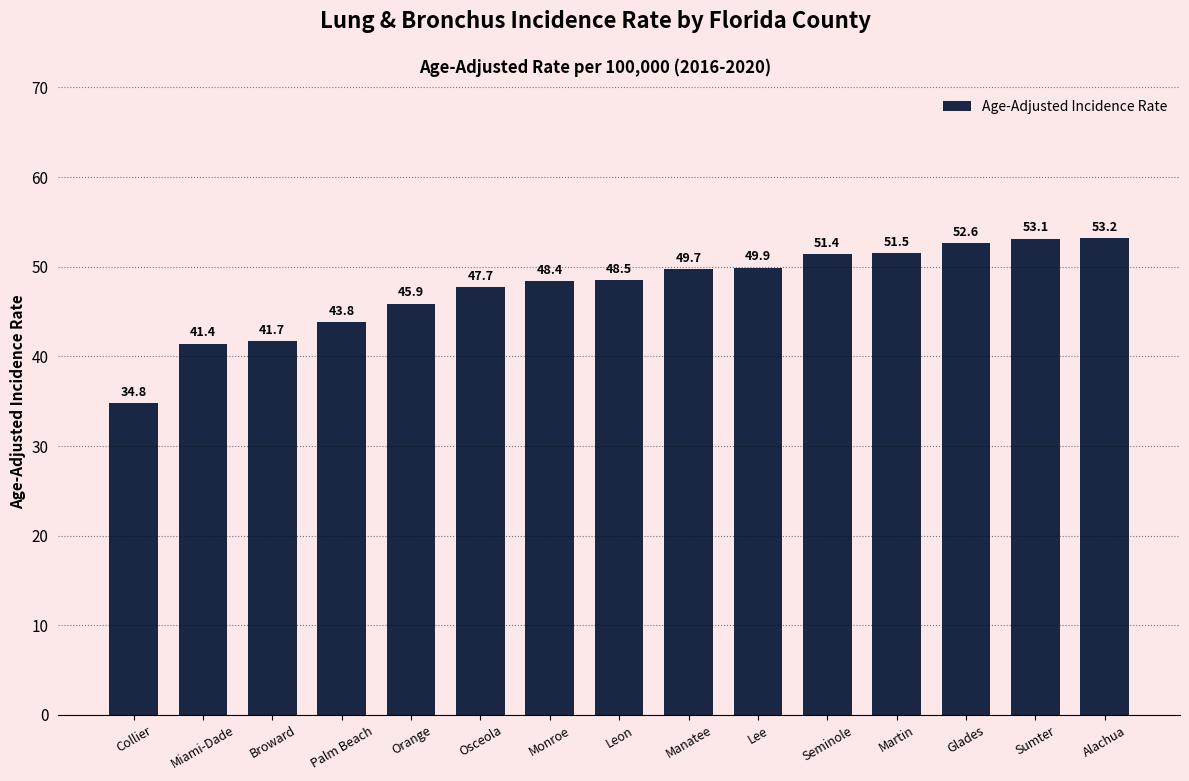

What is the change in value from Orange to Leon?

+2.6